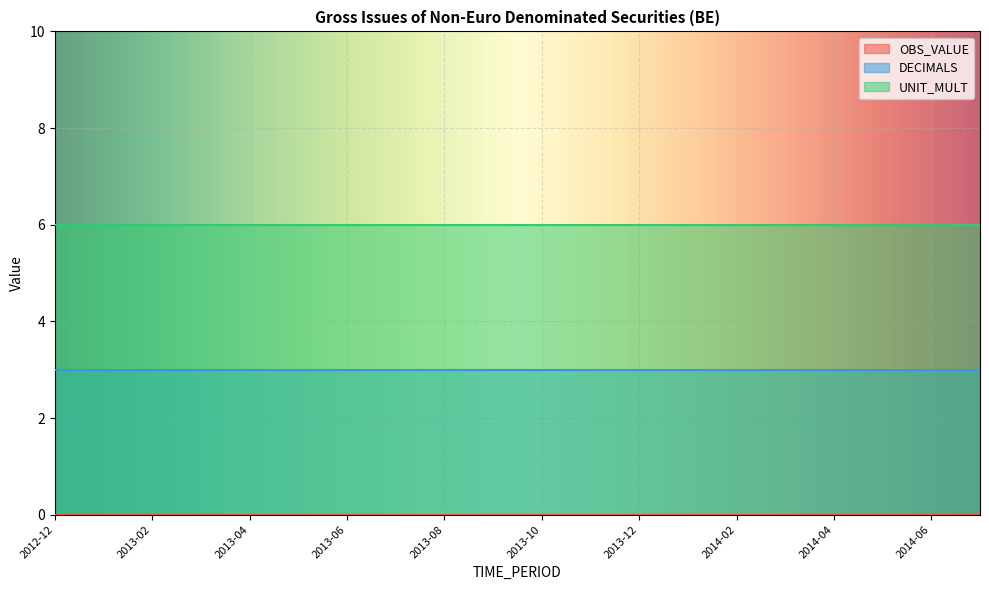

At which category is the sum across all series the highest?

2012-12